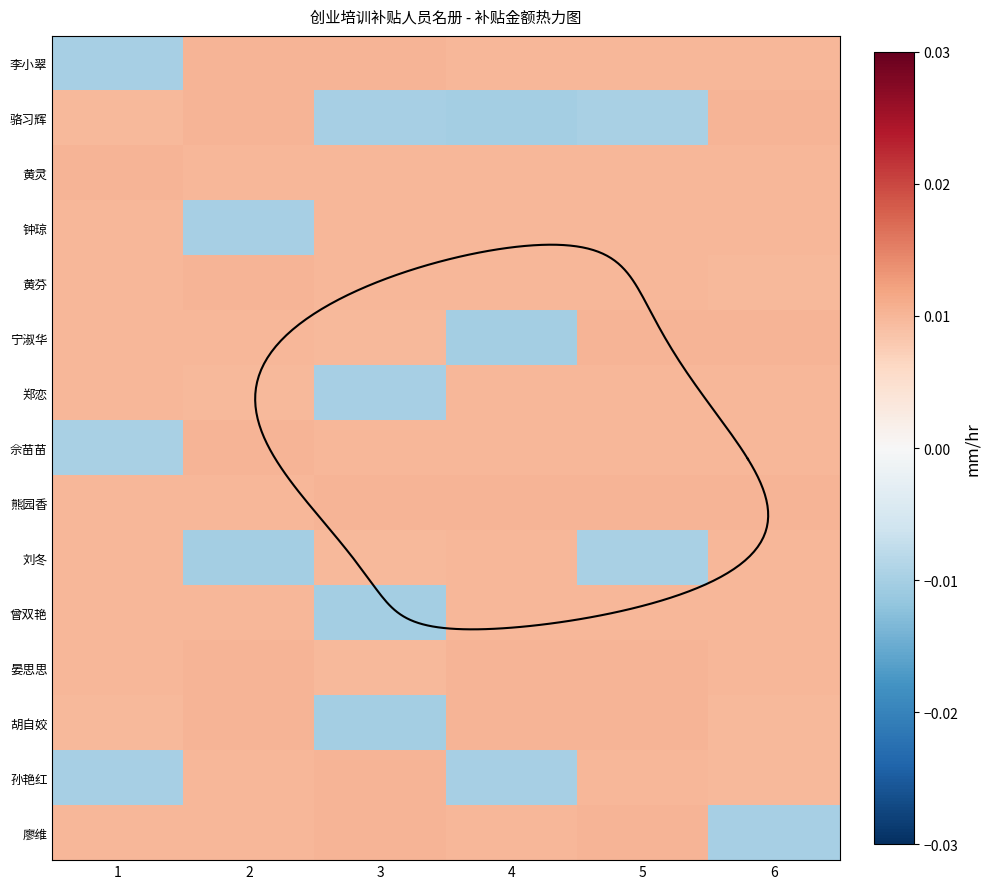

How many 黄芬 values are between 0 and 1?

6